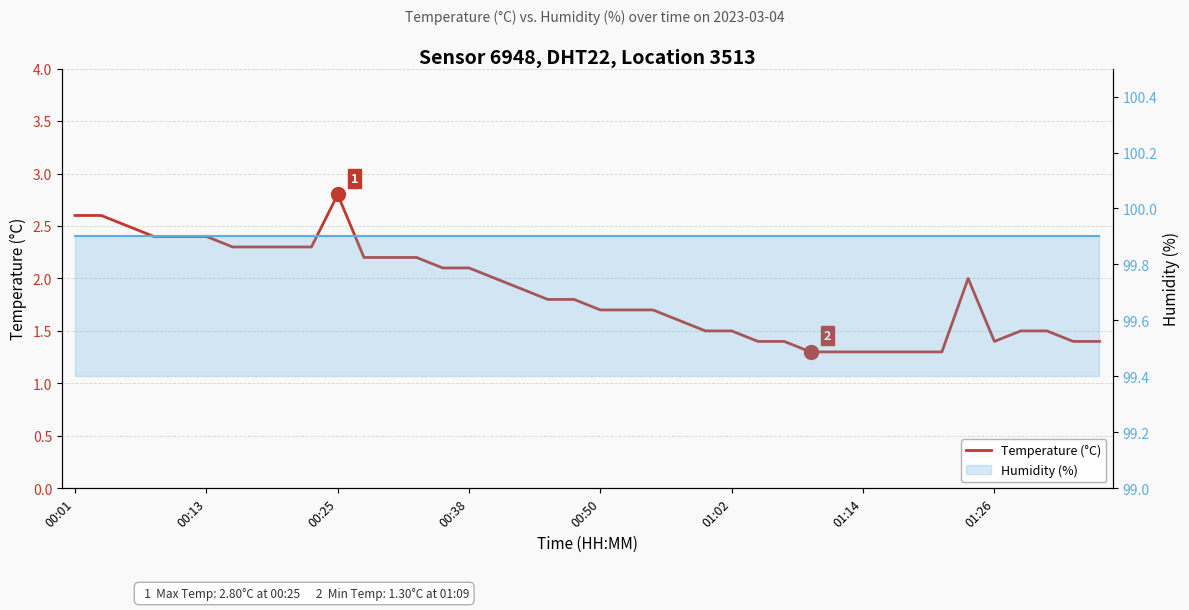

Reading right to left, what are all the values shown in this chart?

Temperature (°C): 1.4	1.4	1.5	1.5	1.4	2.0	1.3	1.3	1.3	1.3	1.3	1.3	1.4	1.4	1.5	1.5	1.6	1.7	1.7	1.7	1.8	1.8	1.9	2.0	2.1	2.1	2.2	2.2	2.2	2.8	2.3	2.3	2.3	2.3	2.4	2.4	2.4	2.5	2.6	2.6
Humidity (%): 99.9	99.9	99.9	99.9	99.9	99.9	99.9	99.9	99.9	99.9	99.9	99.9	99.9	99.9	99.9	99.9	99.9	99.9	99.9	99.9	99.9	99.9	99.9	99.9	99.9	99.9	99.9	99.9	99.9	99.9	99.9	99.9	99.9	99.9	99.9	99.9	99.9	99.9	99.9	99.9